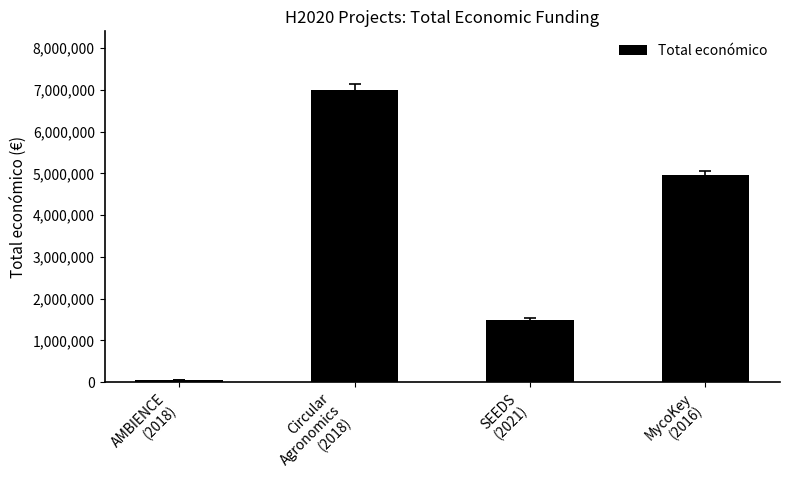

The chart shows a value of 1498875 at SEEDS
(2021). True or false?

True